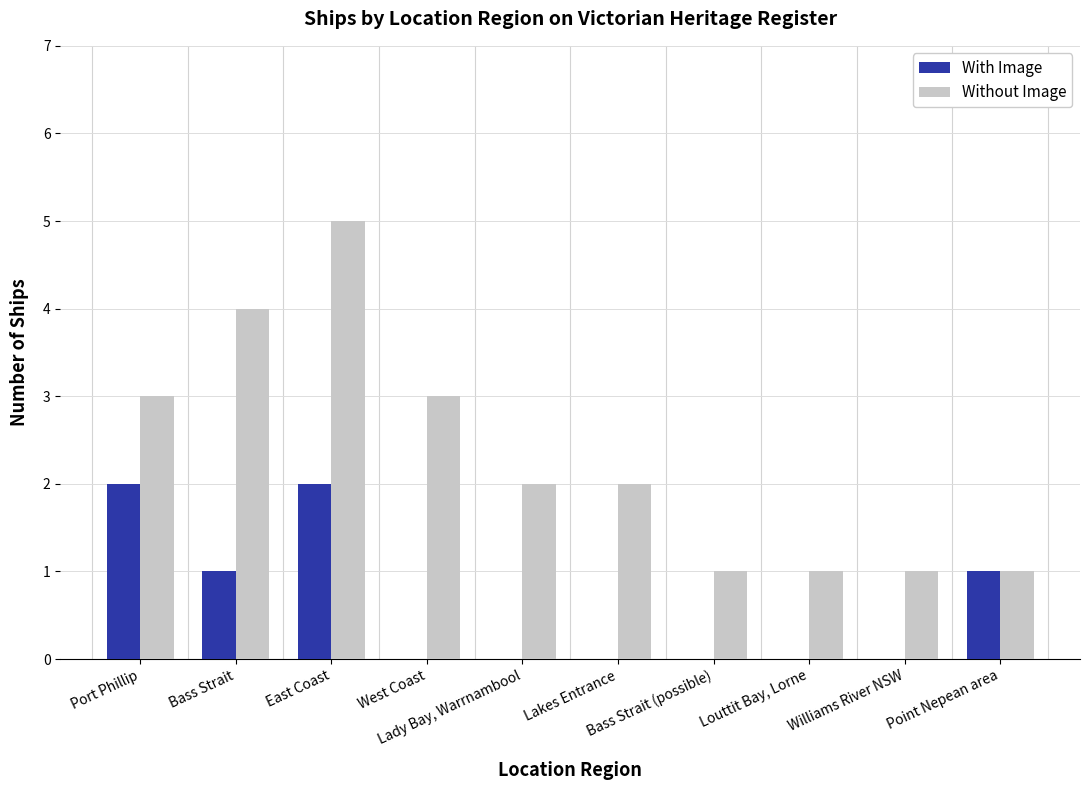

What is the total value across all series at Bass Strait?

5